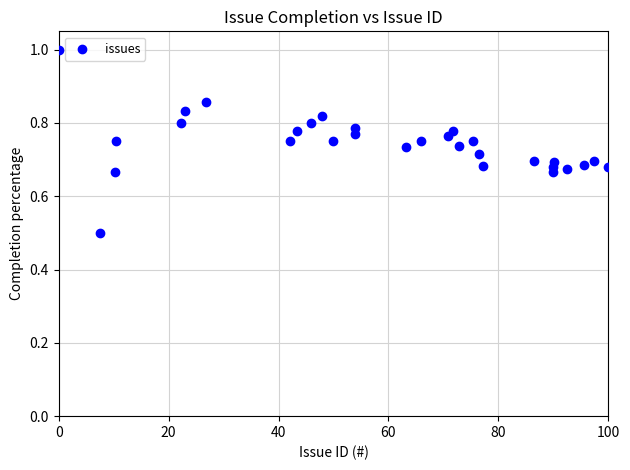

What is the range of Y values (max minus min)?

0.5